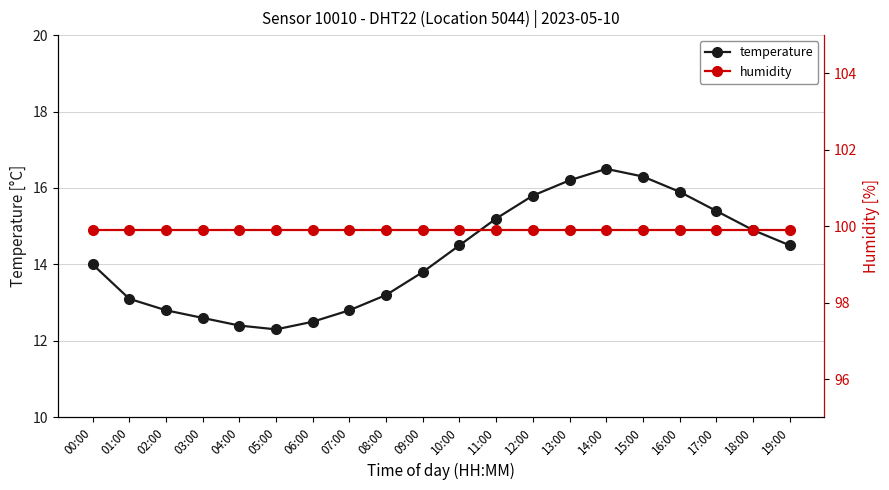

Which series has the largest range (max minus min)?

temperature